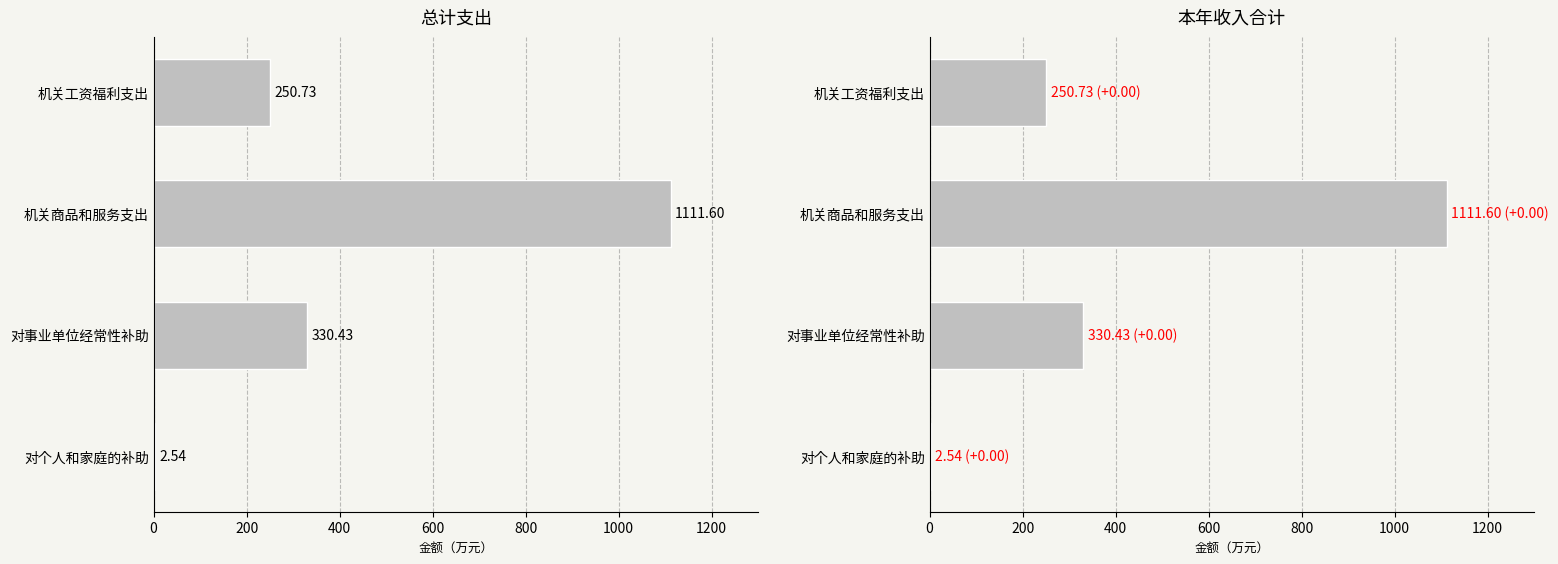

Is the value of 本年收入合计 at 0 greater than the value of 总计 at 400?

No